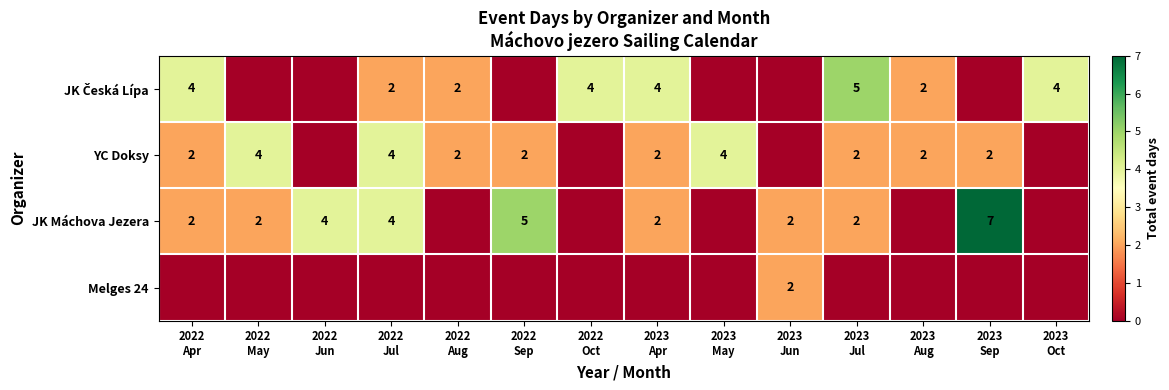

How many Melges 24 values are between 0 and 1?

13